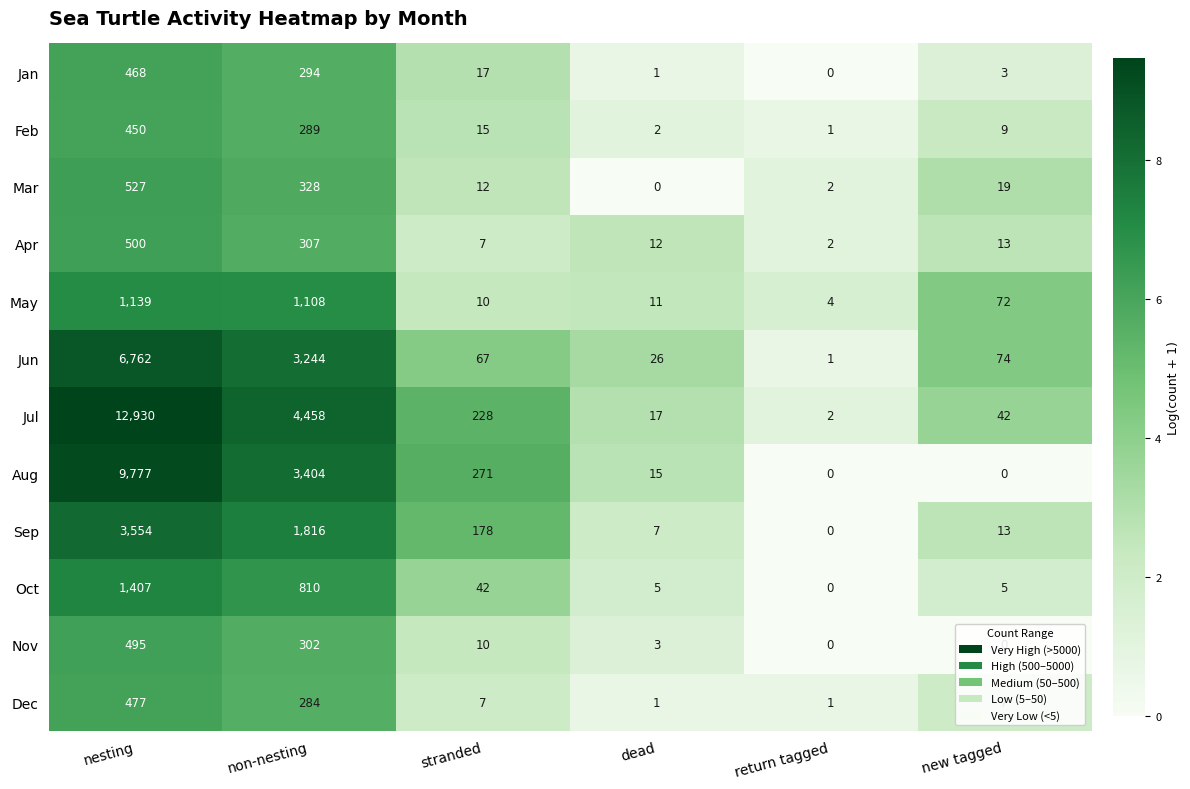

What is the approximate value of Feb at nesting, to the nearest 50?

450